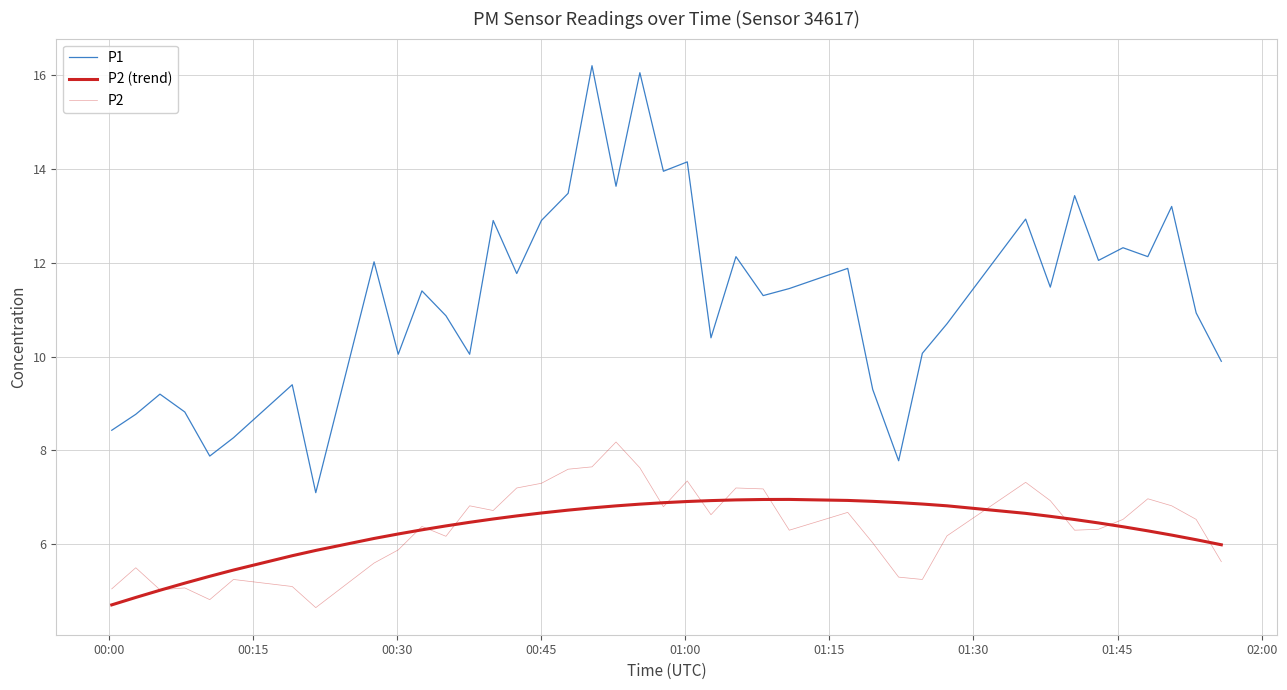

How many lines are shown in the chart?

3